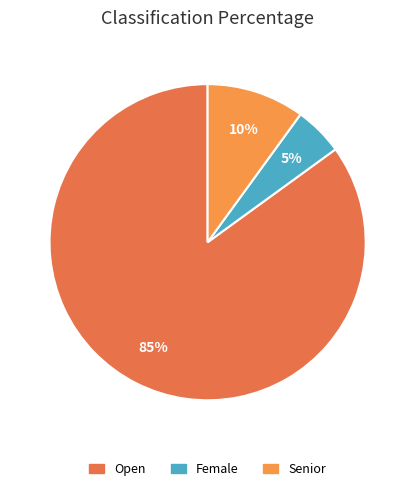

How much of the chart is everything except Open?

15.0%